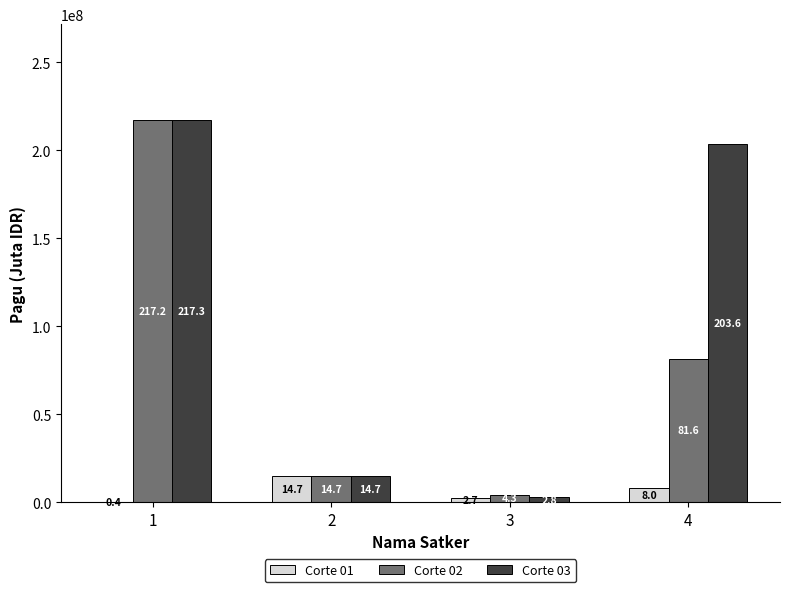

What are all the series names shown in the legend?

Corte 01, Corte 02, Corte 03